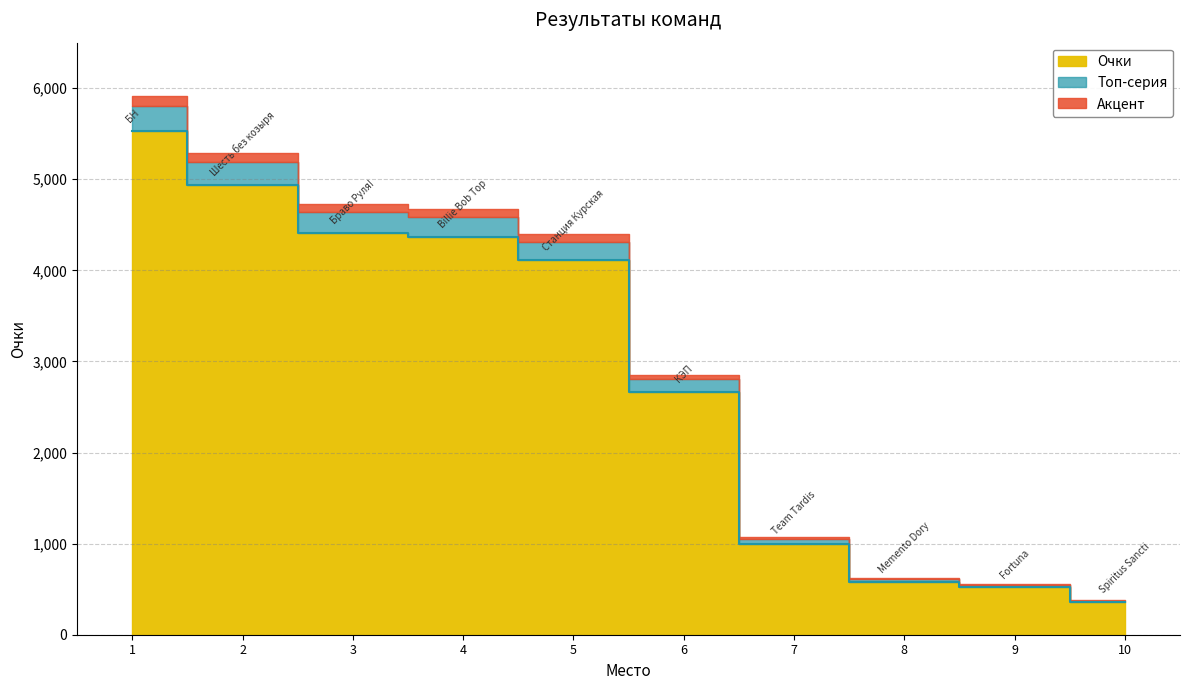

What is the change in value from 2 to 10?

-4583